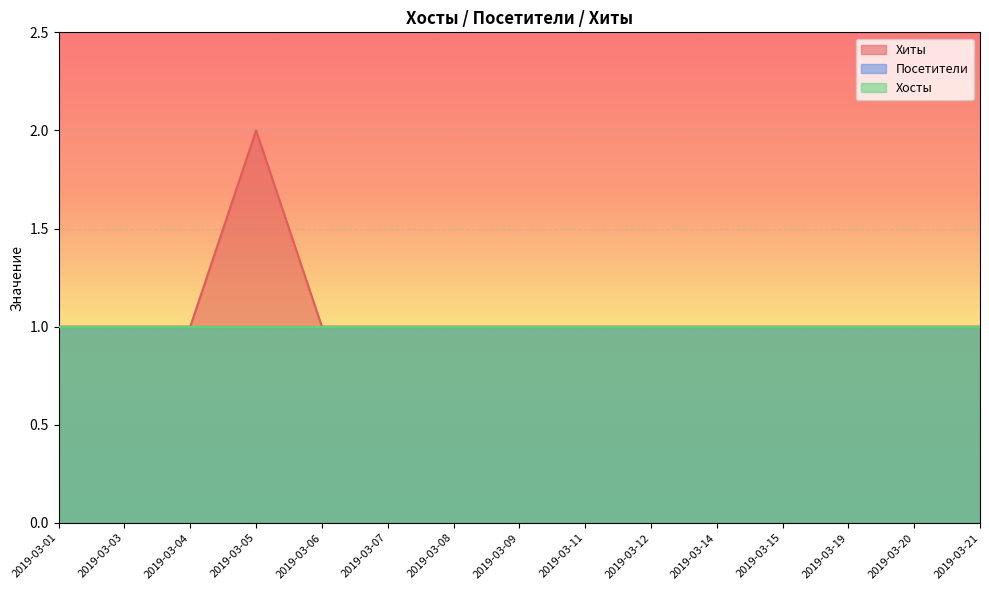

What is the sum of the Посетители values at 2019-03-07 and 2019-03-21?

2